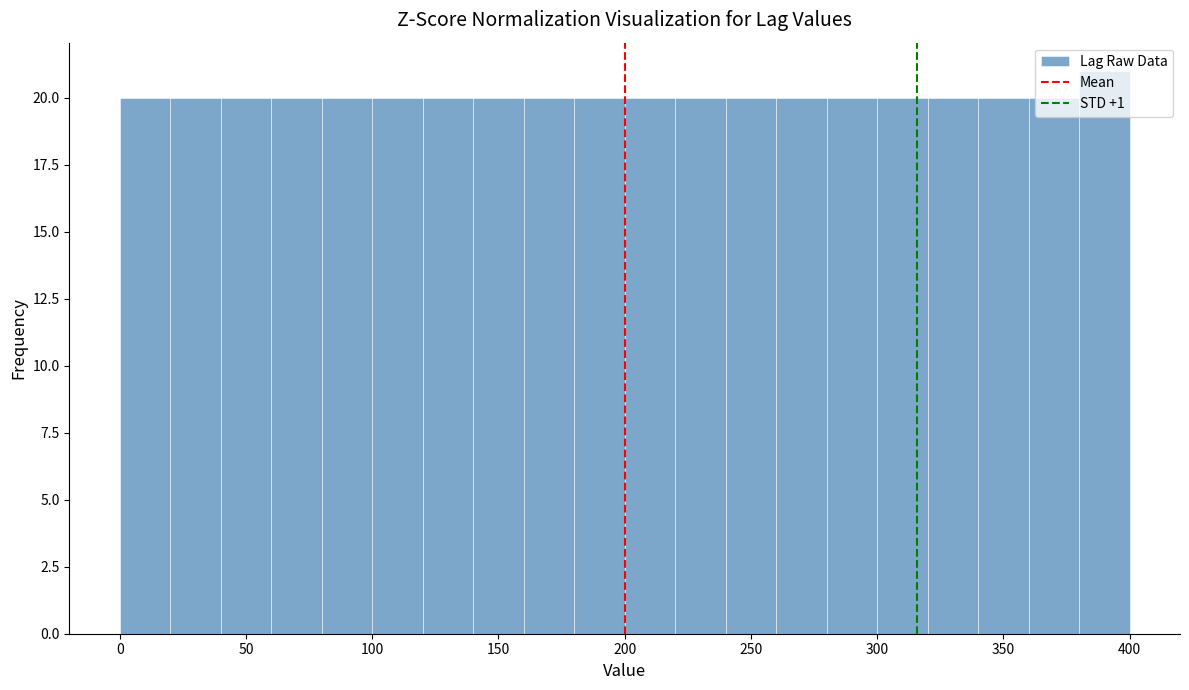

Reading left to right, list every bar in this chart as the range it spans on the x-axis followed by its height. The values are not printed on the chart, so give them approximately, as read against the axis.

0 to 20: 20
20 to 40: 20
40 to 60: 20
60 to 80: 20
80 to 100: 20
100 to 120: 20
120 to 140: 20
140 to 160: 20
160 to 180: 20
180 to 200: 20
200 to 220: 20
220 to 240: 20
240 to 260: 20
260 to 280: 20
280 to 300: 20
300 to 320: 20
320 to 340: 20
340 to 360: 20
360 to 380: 20
380 to 400: 21